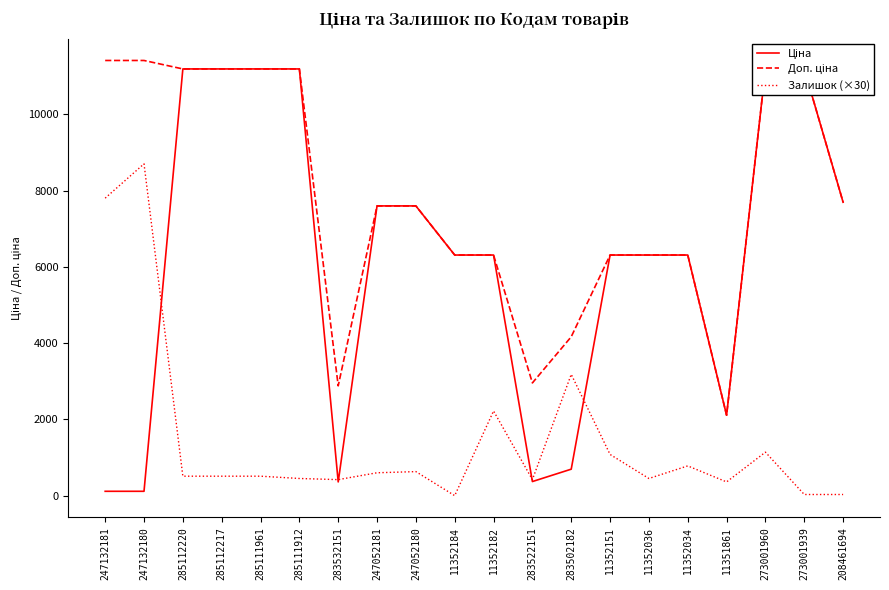

How many times do Залишок (×30) and Ціна cross each other?

5